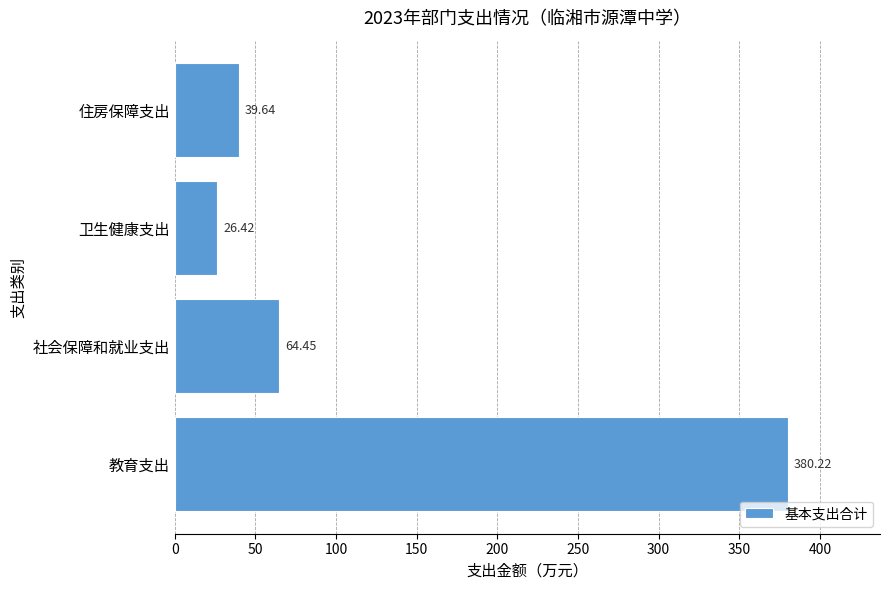

How many bars are there in total?

4